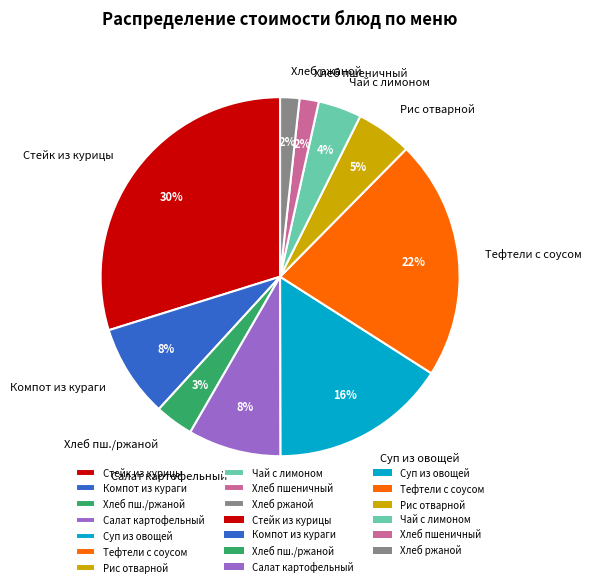

How many slices are in this pie chart?

10